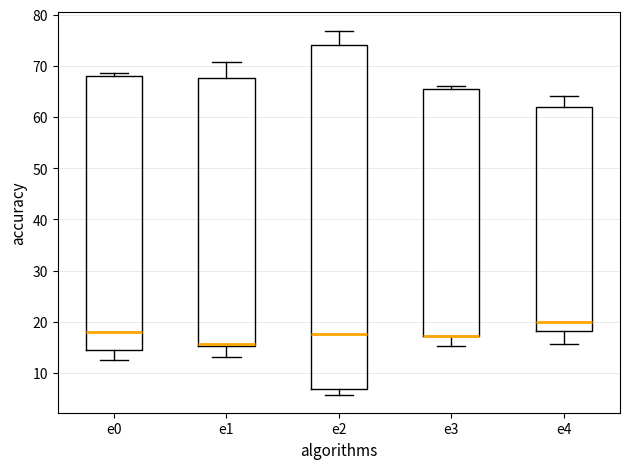

Reading left to right, transcribe this box plot: for each box, give where its median line is, the range the box spans, and where its two whiskers end, as read against the y-axis. The values are not printed on the chart, so give them approximately, as read against the axis.

e0: median 18, box 15 to 68, whiskers 13 to 69
e1: median 16, box 15 to 68, whiskers 13 to 71
e2: median 18, box 7 to 74, whiskers 6 to 77
e3: median 17 (drawn on the box's lower edge), box 17 to 66, whiskers 15 to 66 (just above the box's upper edge)
e4: median 20, box 18 to 62, whiskers 16 to 64